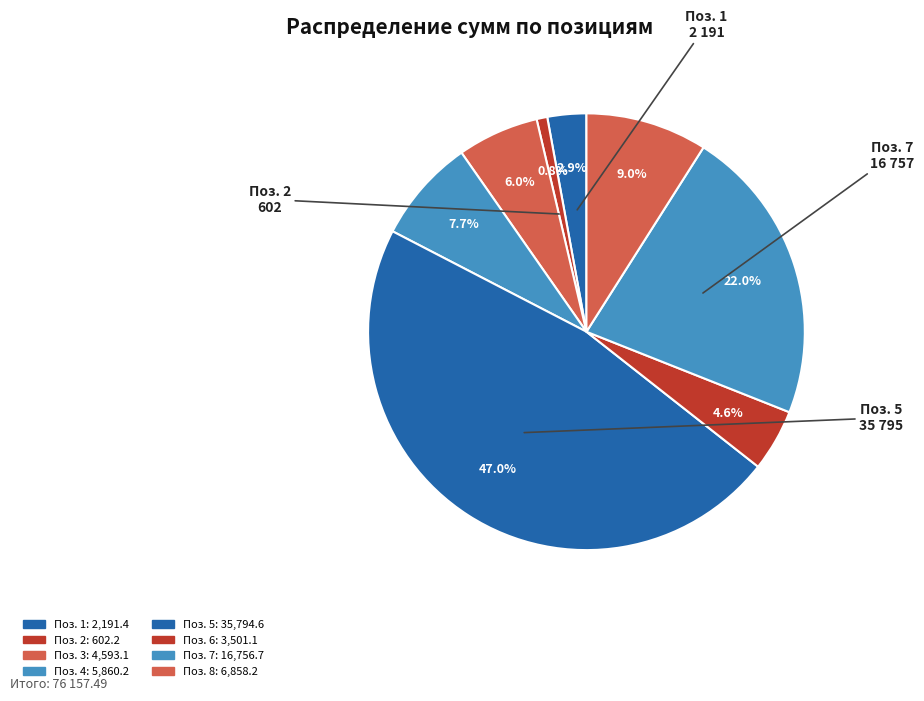

Count the number of slices in the pie.

8